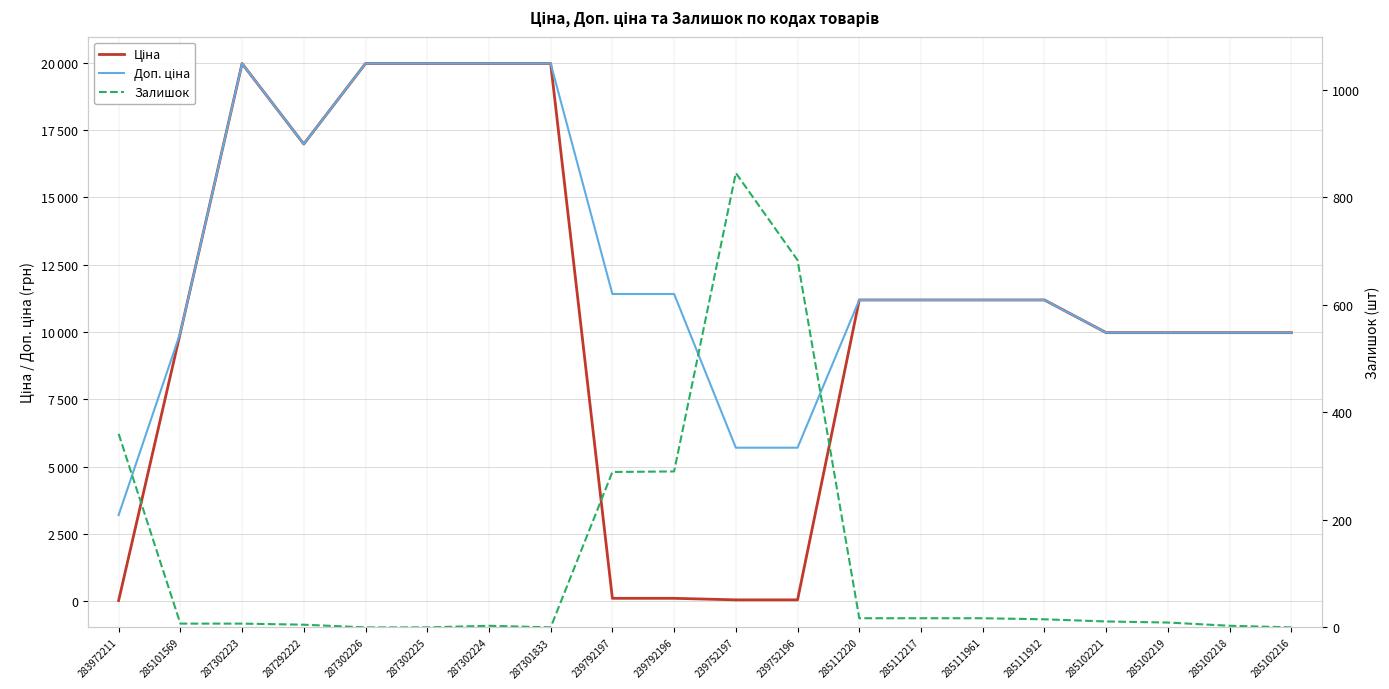

True or false: Залишок has more than 0 points higher than both neighbors.

True